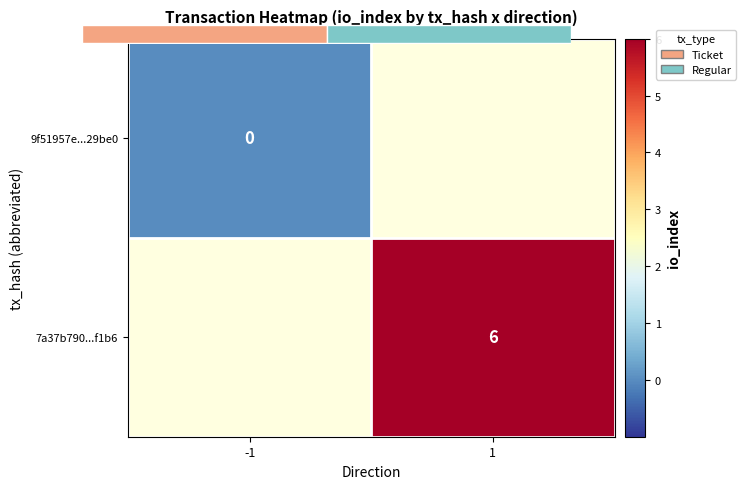

At which label is 9f51957e...29be0 closest to 0?

-1